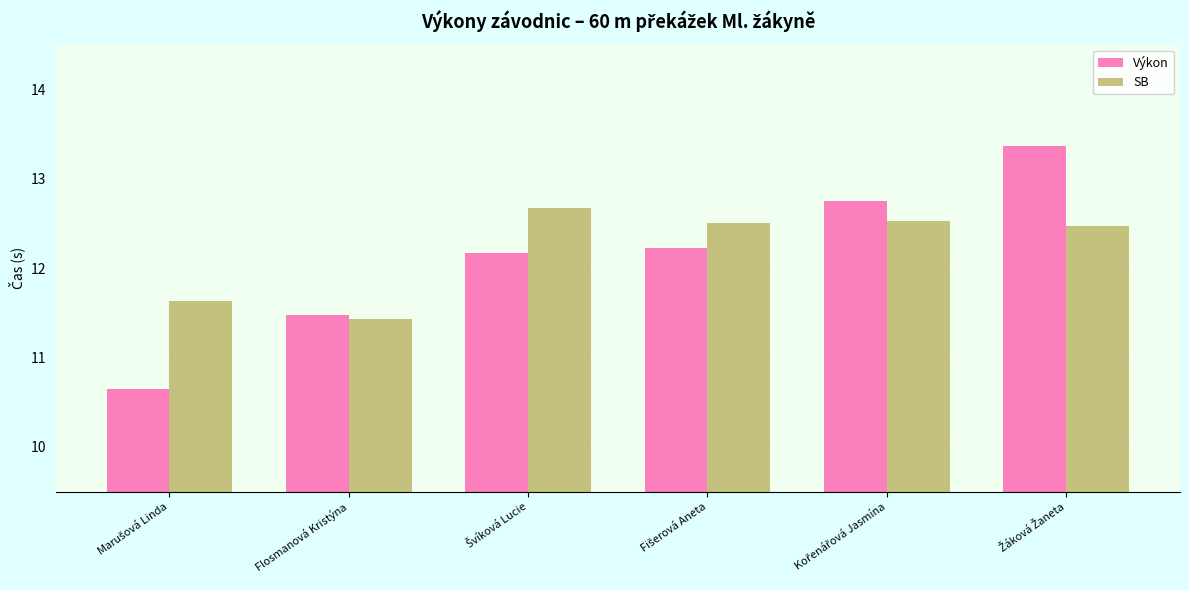

What is the maximum value shown in the chart?

13.4